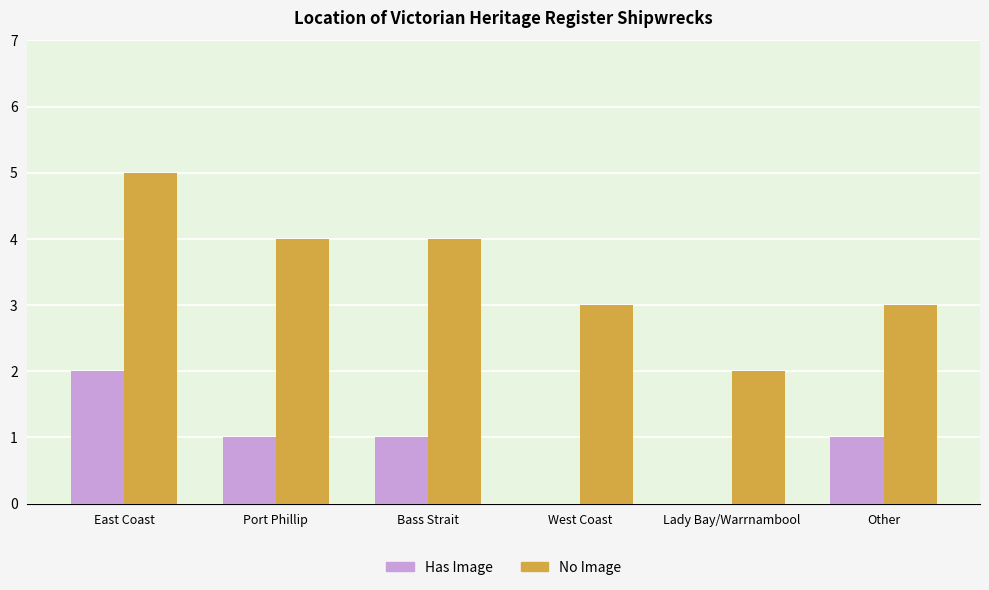

True or false: No Image has a value of 2 at Lady Bay/Warrnambool.

True